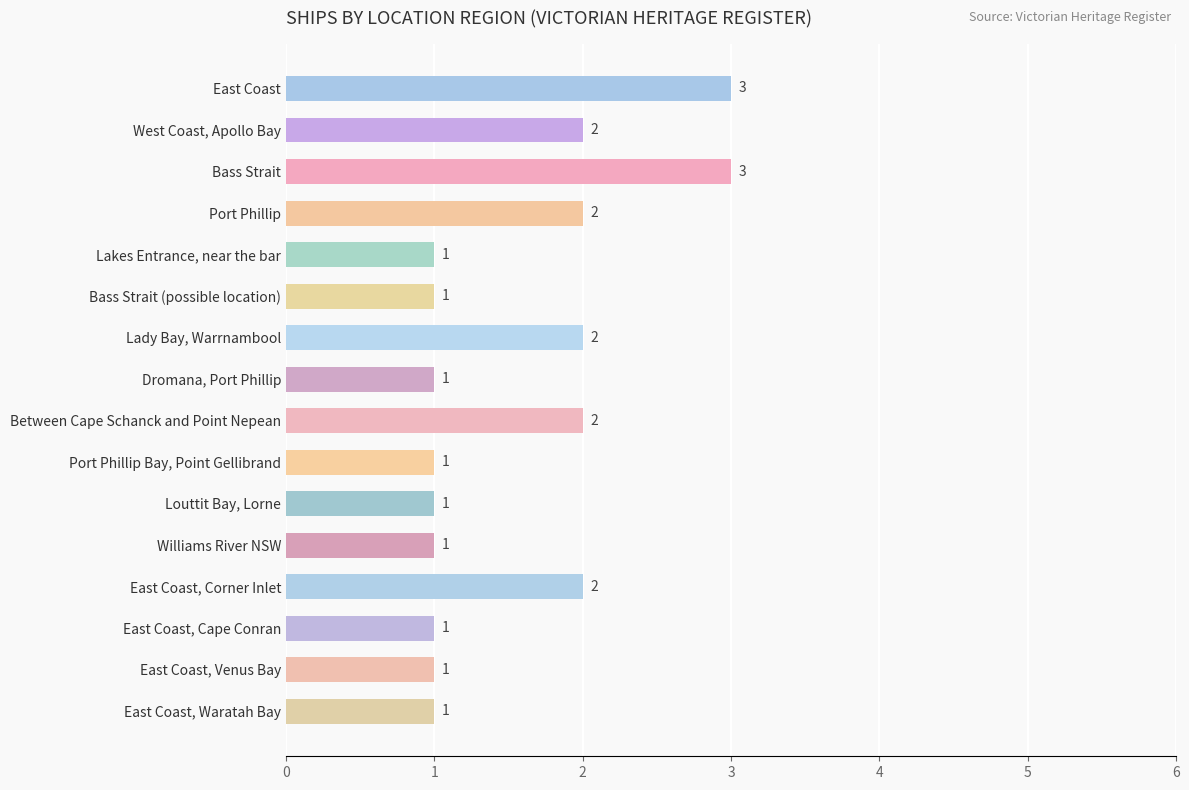

Reading bottom to top, what are all the values shown in this chart?

1	1	1	2	1	1	1	2	1	2	1	1	2	3	2	3